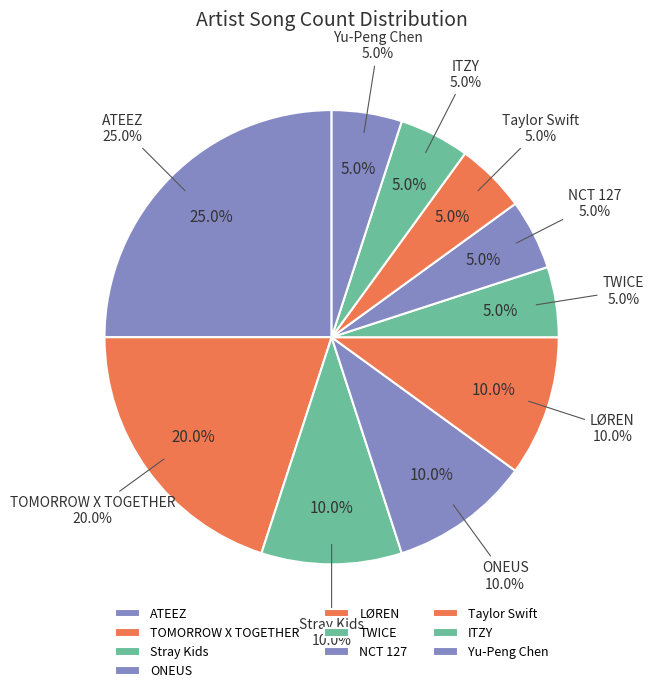

To the nearest percent, what portion does Taylor Swift represent?

5%